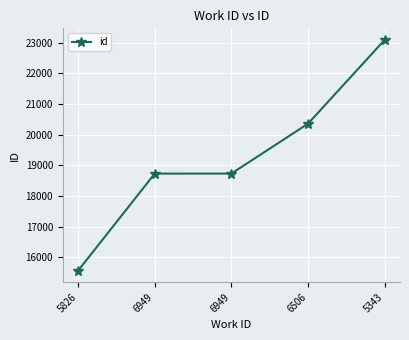

Does the chart have visible grid lines?

Yes